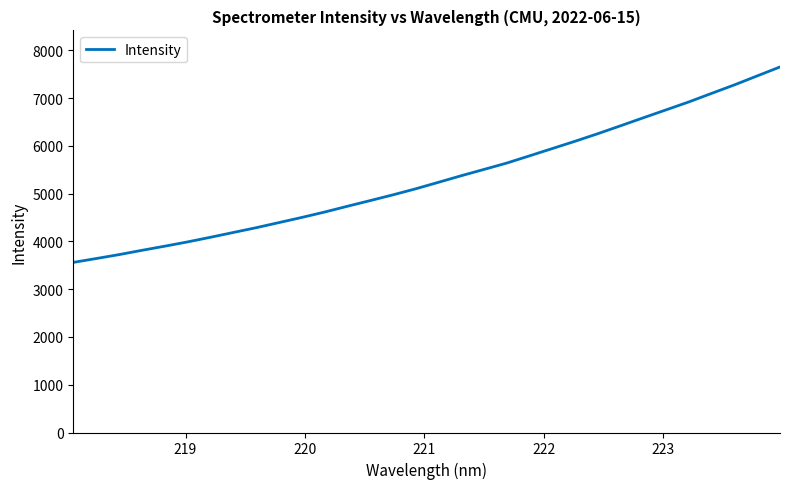

What is the difference between the maximum and minimum values?

4093.0